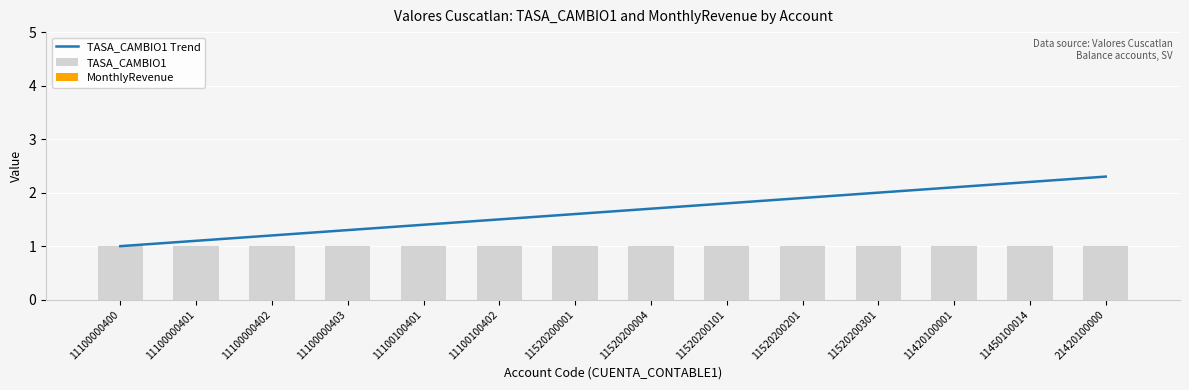

What is the minimum value for TASA_CAMBIO1?

1.0